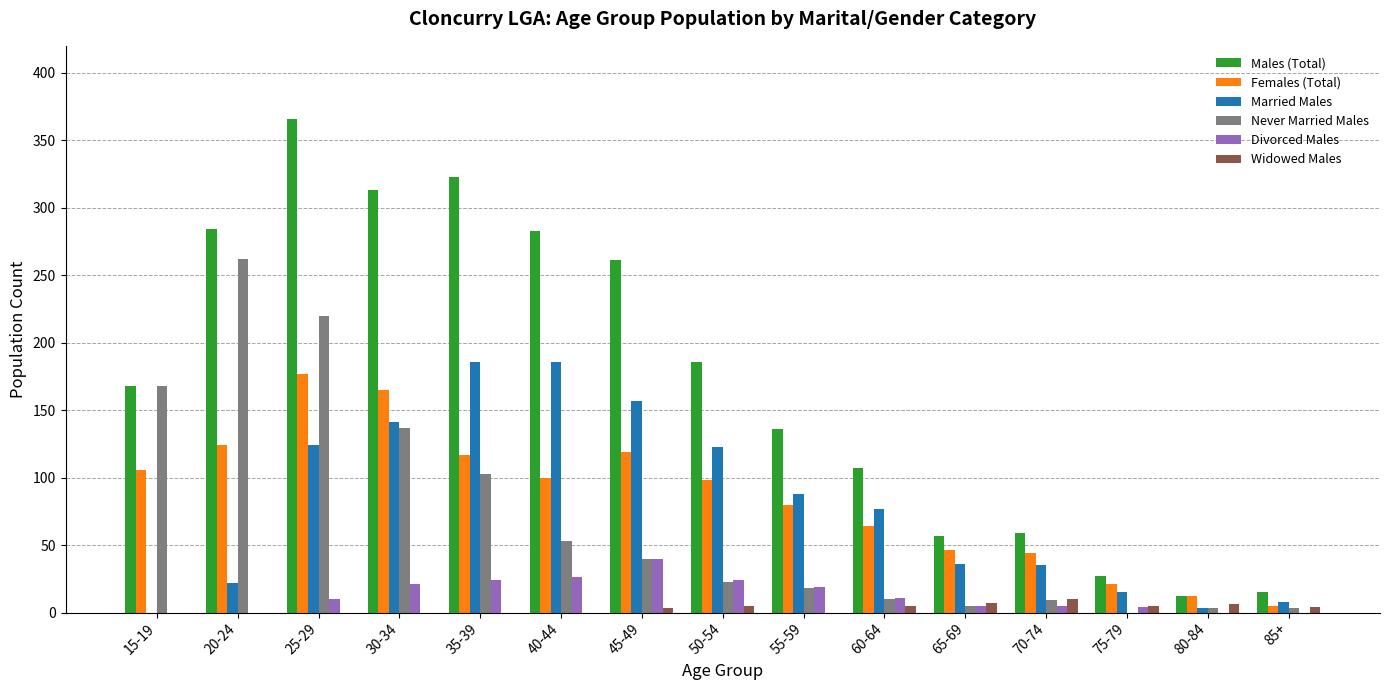

Is the value of Never Married Males at 75-79 greater than the value of Males (Total) at 20-24?

No